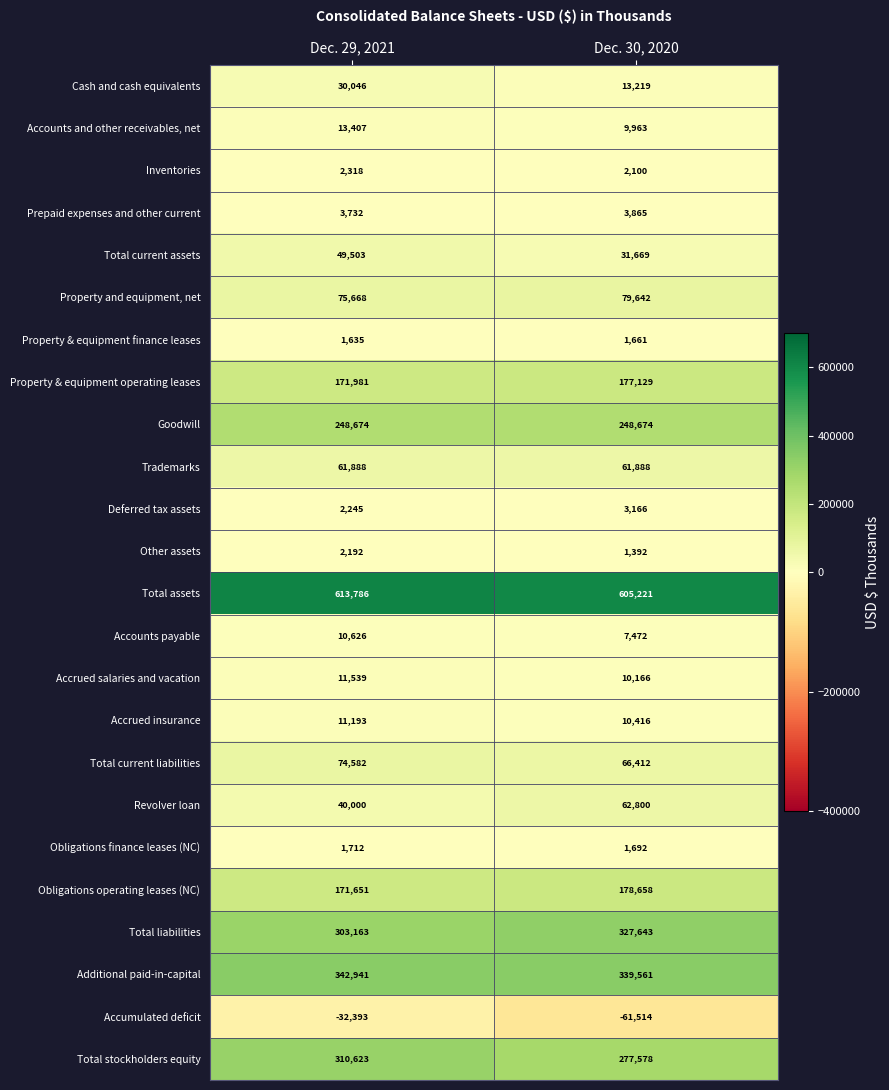

Which label corresponds to the largest value in the chart?

Dec. 29, 2021